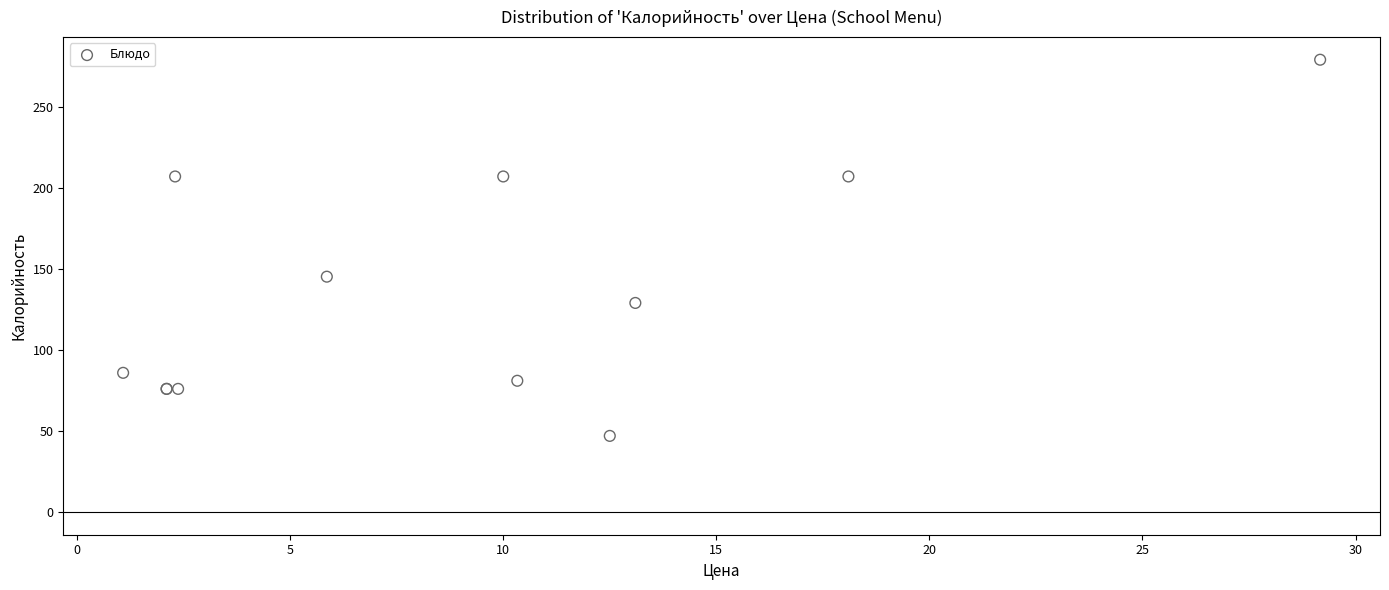

What Y value in the scatter plot is closest to 163?

145.2